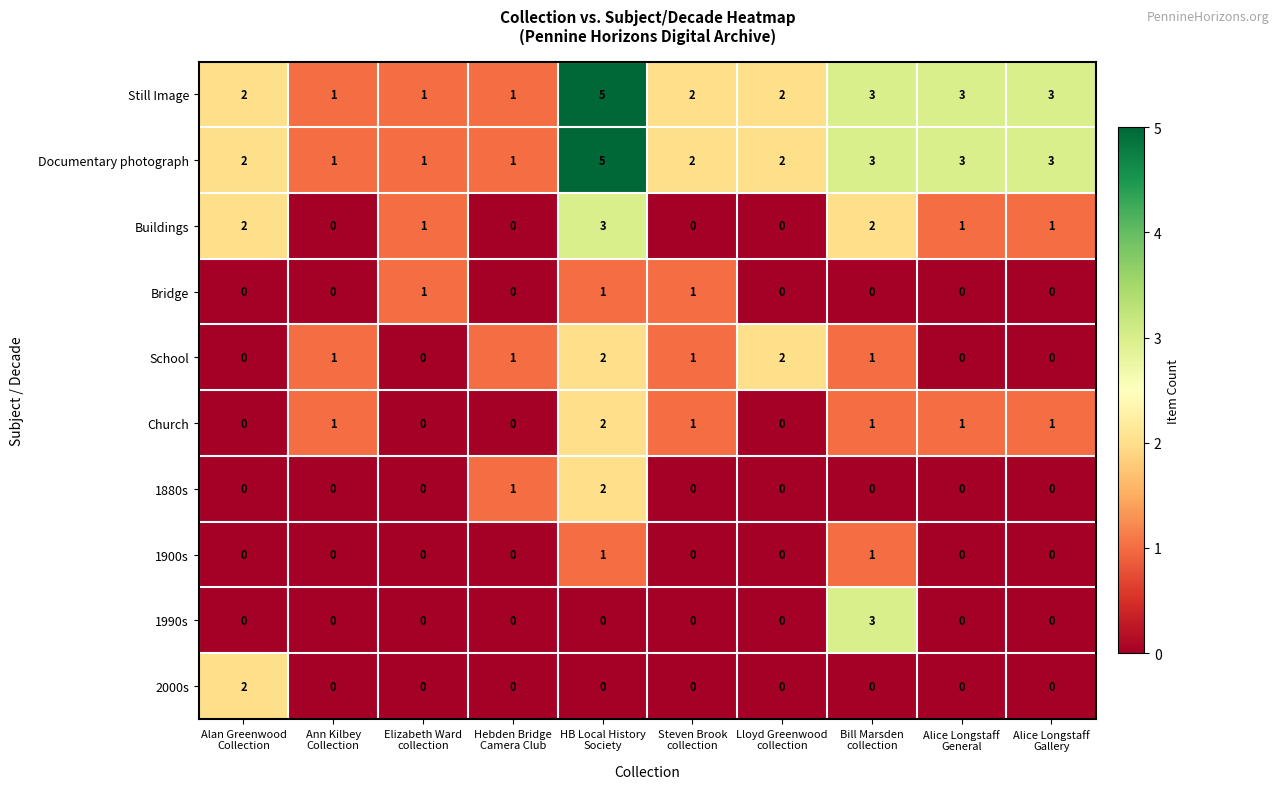

What is the maximum value shown in the chart?

5